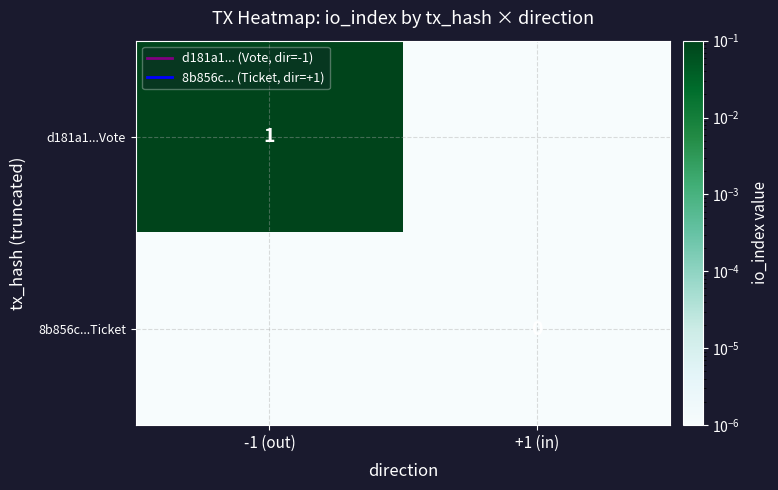

List the series in order of their overall mean, lowest first.

8b856c...Ticket, d181a1...Vote